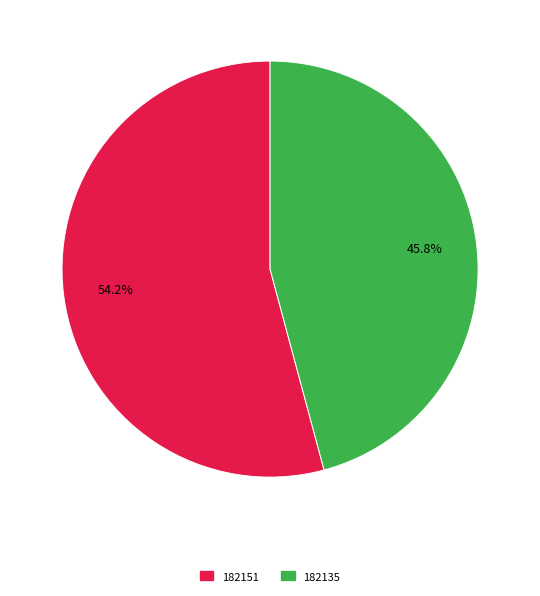

Does 182135 represent more than half of the total?

No